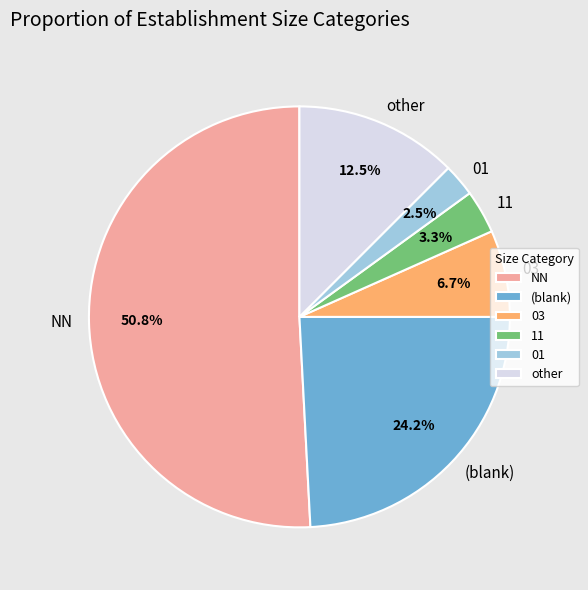

What percentage do 01 and other together represent?

15.0%